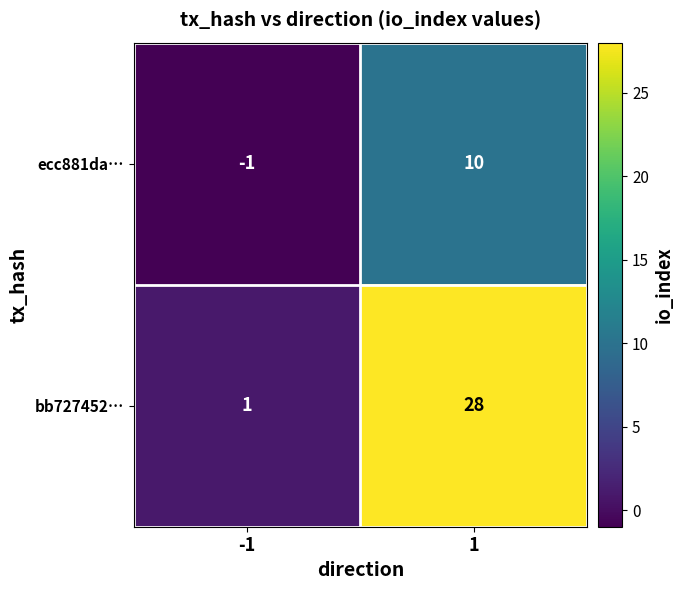

Between -1 and 1, which series saw the biggest shift?

bb727452…